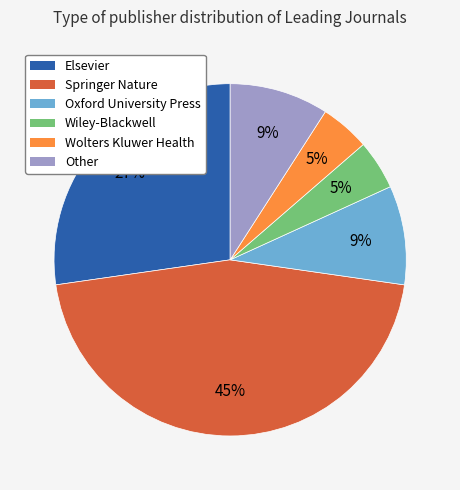

Combined, do Other and Springer Nature account for over 50%?

Yes